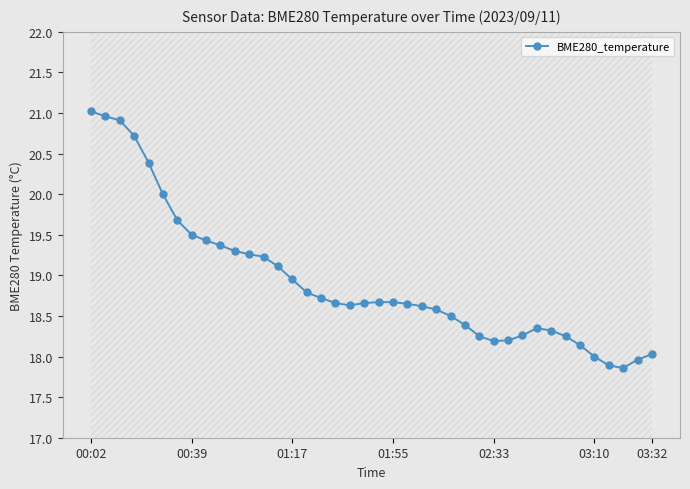

What is the highest value of the BME280_temperature series?

21.0